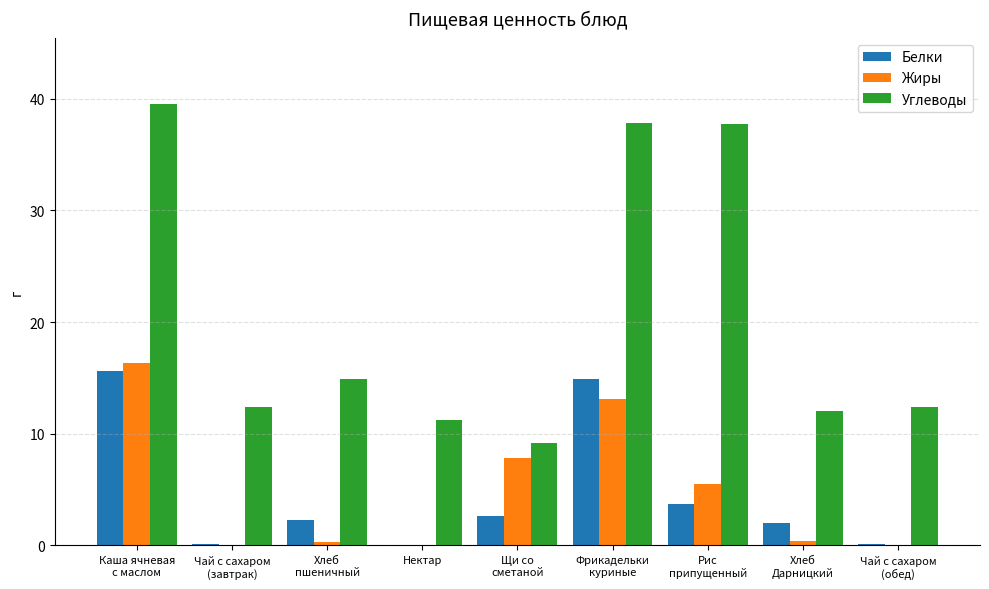

True or false: Белки has a value of 0.0 at Нектар.

True